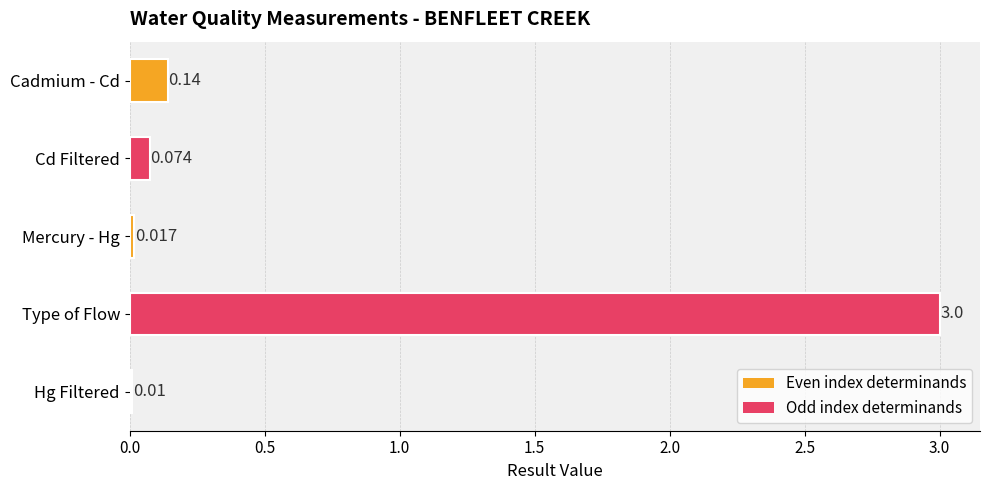

Rank the categories by value from lowest to highest.

Hg Filtered, Mercury - Hg, Cd Filtered, Cadmium - Cd, Type of Flow